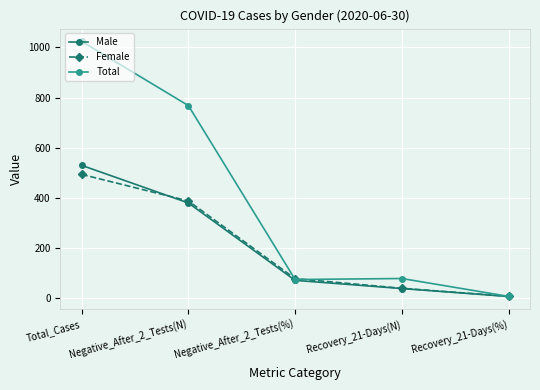

At which category does Total reach its first local peak?

Recovery_21-Days(N)